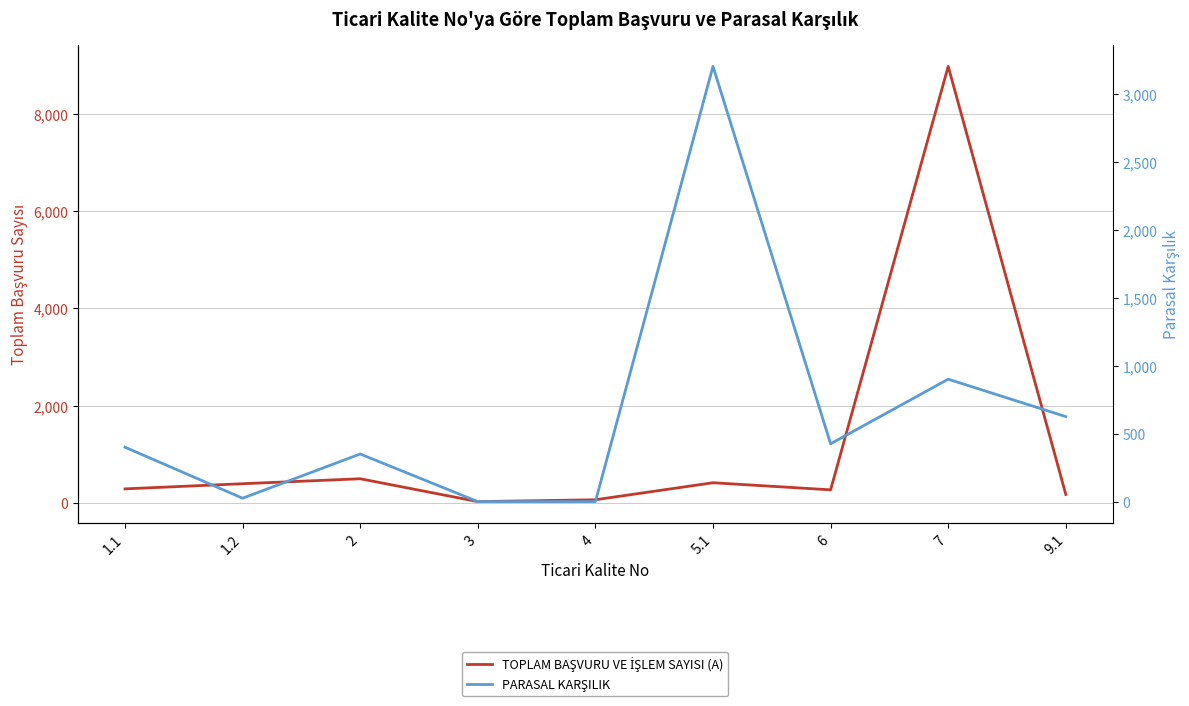

Which series has the largest total across all categories?

TOPLAM BAŞVURU VE İŞLEM SAYISI (A)